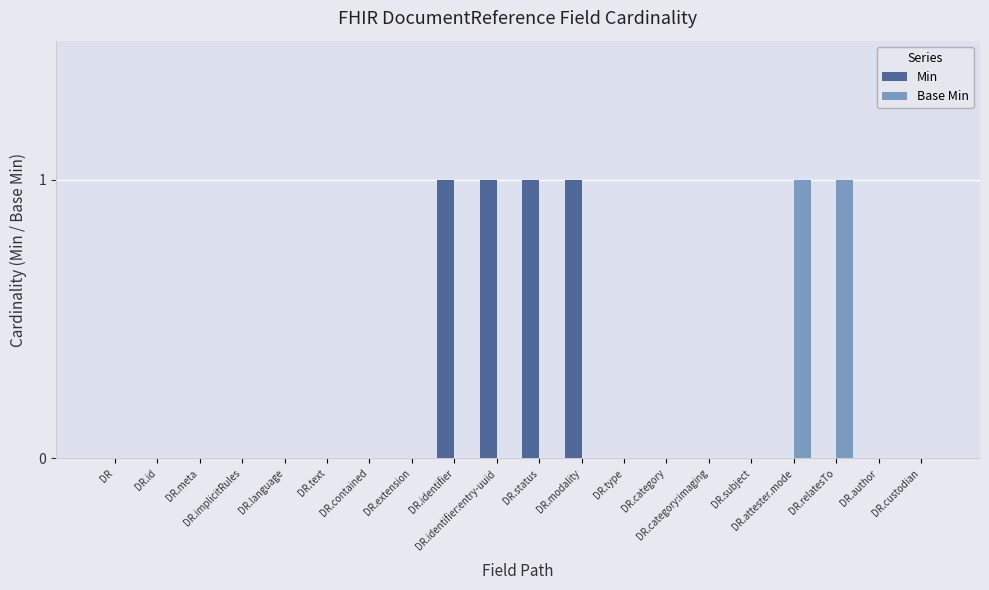

Which has a higher value, DR.contained or DR.attester.mode?

DR.contained